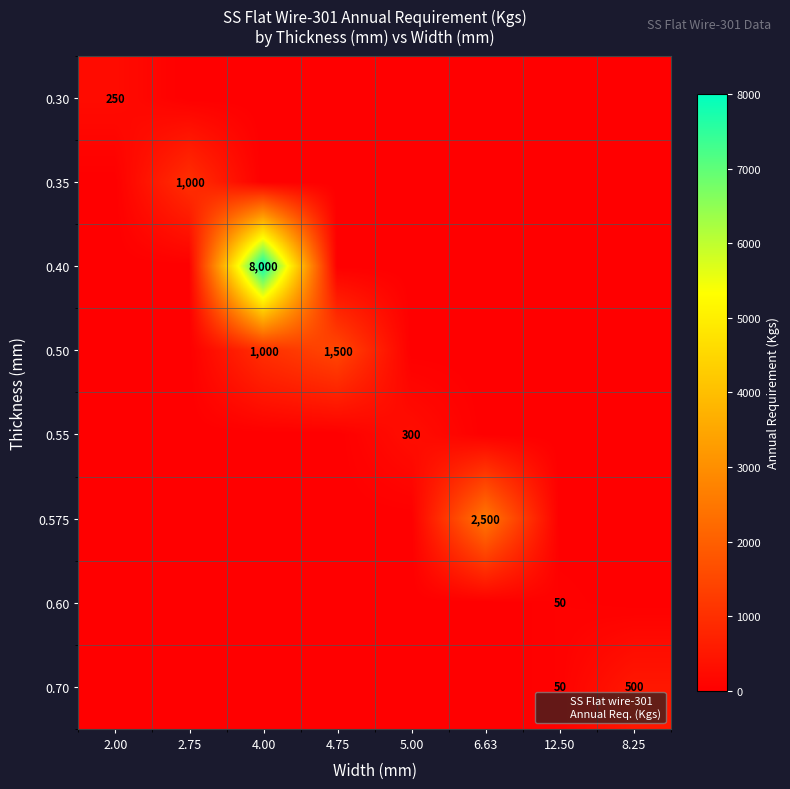

What is the difference between the maximum and minimum values in the 0.70 series?

500